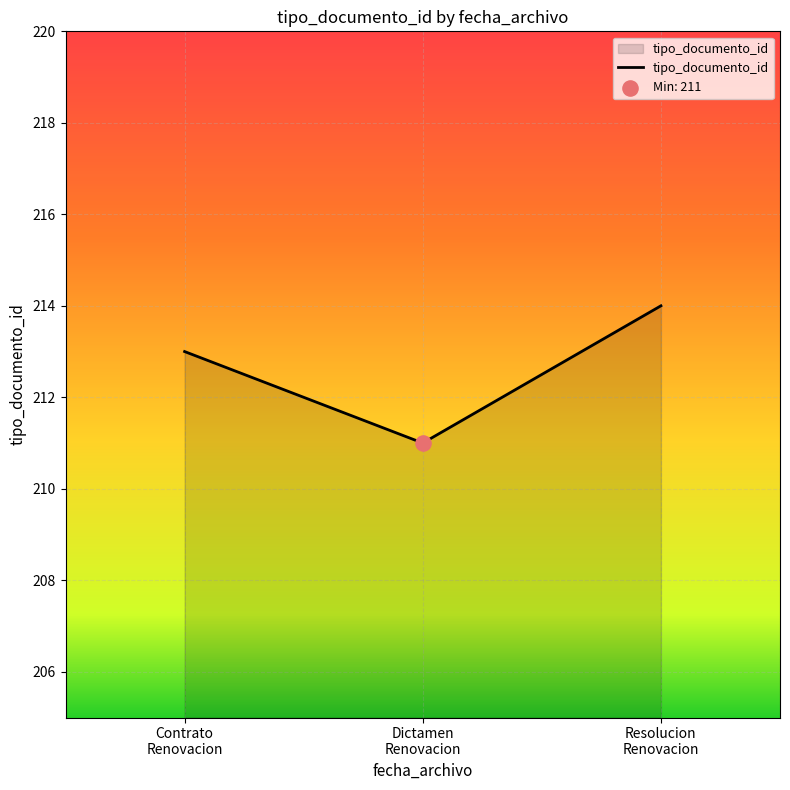

What is the smallest value displayed?

211